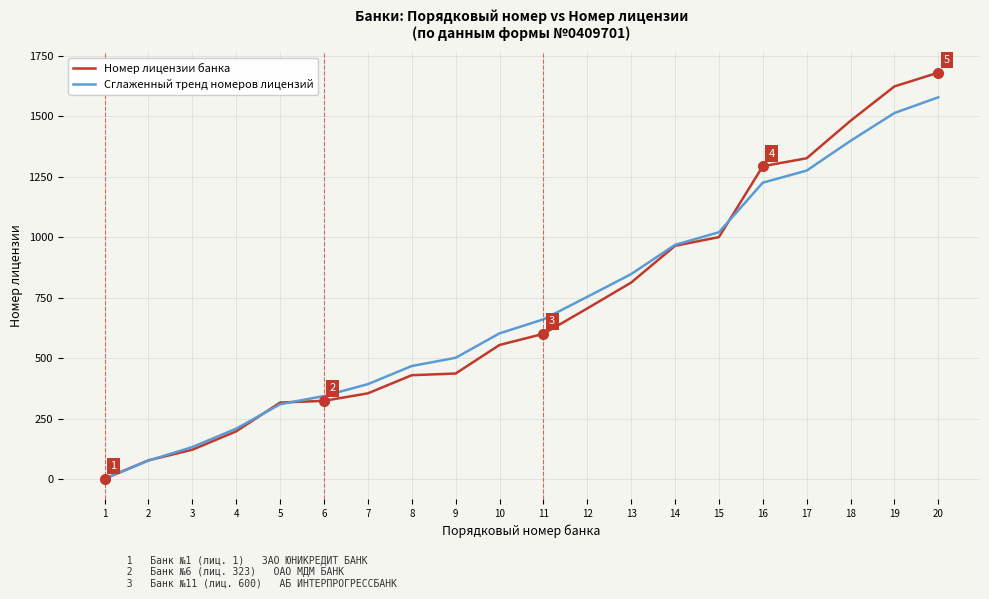

At which category is the sum across all series the highest?

20